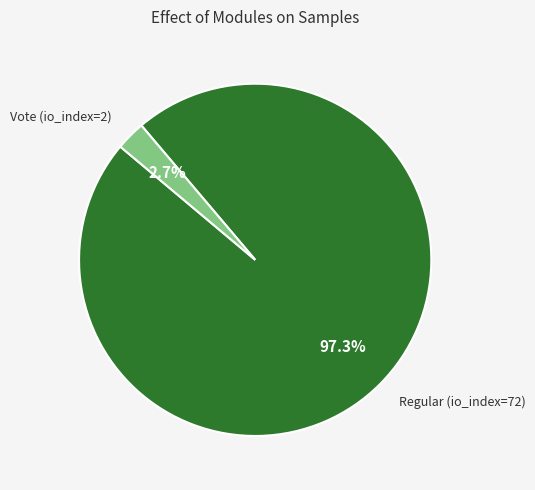

Count the number of slices in the pie.

2